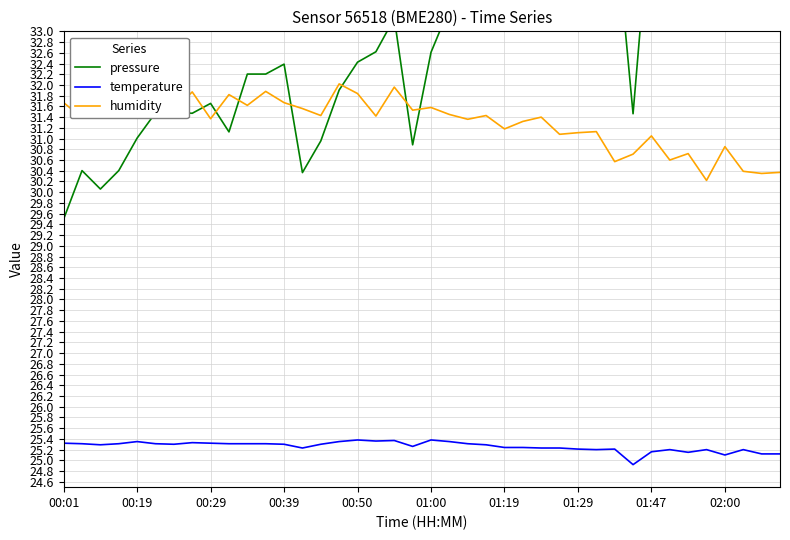

At which category is the sum across all series the highest?

35